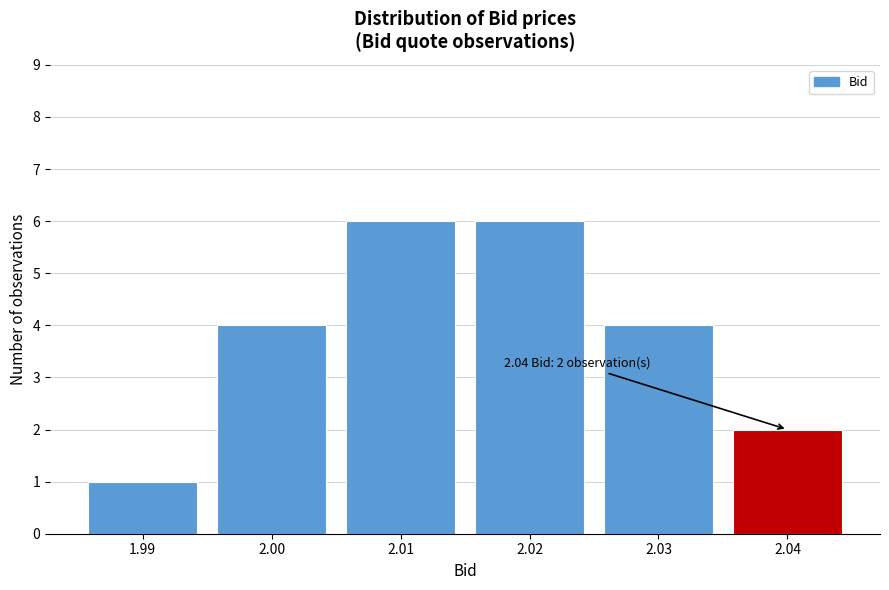

Reading left to right, what are all the values shown in this chart?

1	4	6	6	4	2